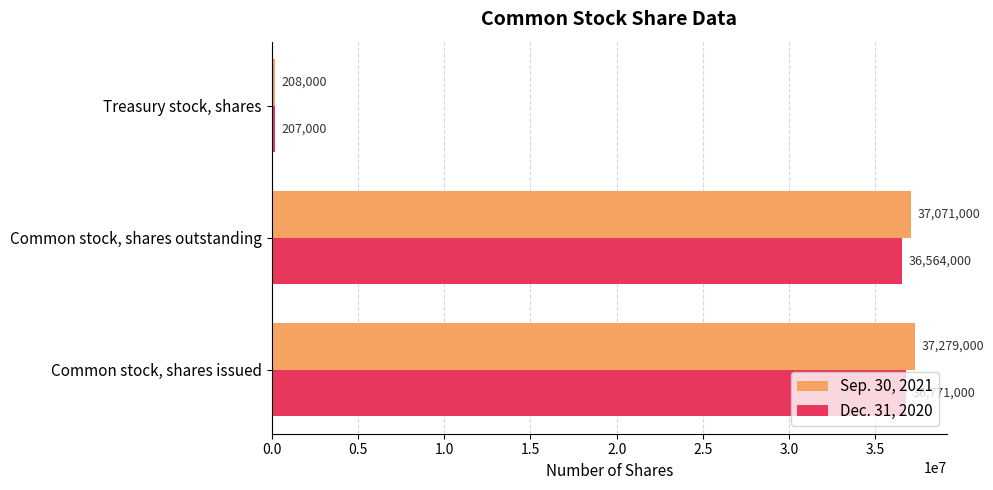

The value of Dec. 31, 2020 at Common stock, shares issued is 36771000. True or false?

True